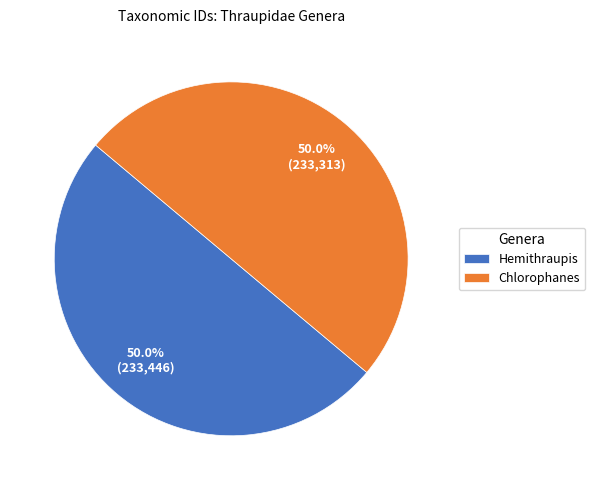

Do Chlorophanes and Hemithraupis together represent more than half of the pie?

Yes